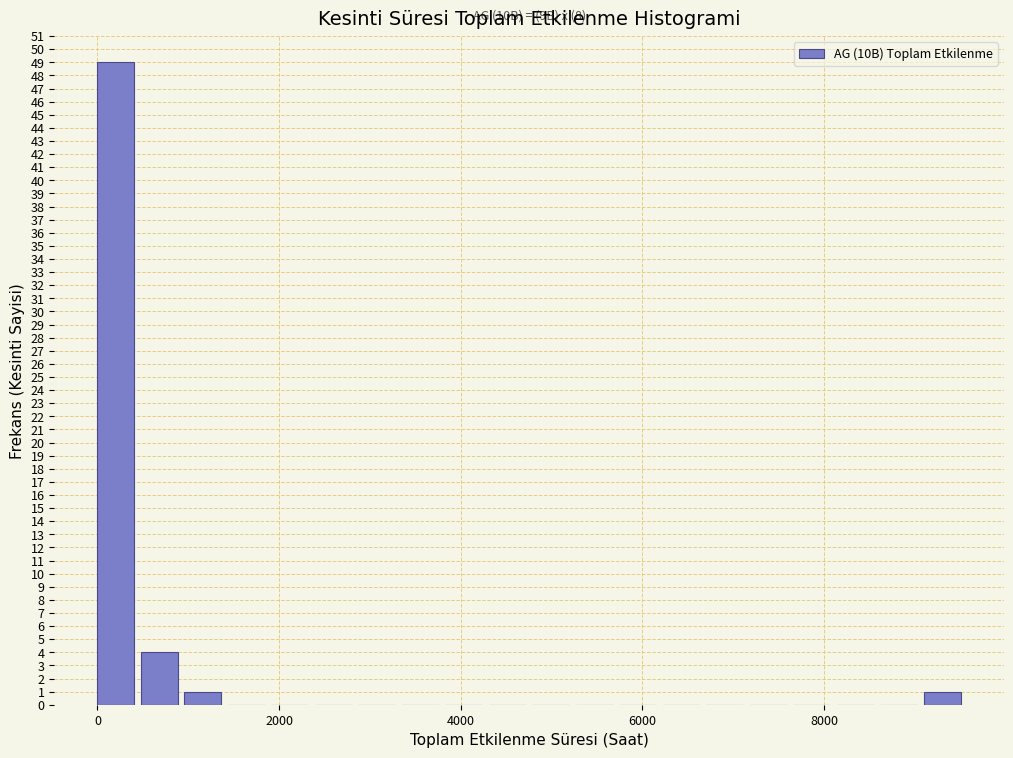

Around what value on the x-axis is the tallest bar? Give the approximate position of its centre, as read against the axis.

200